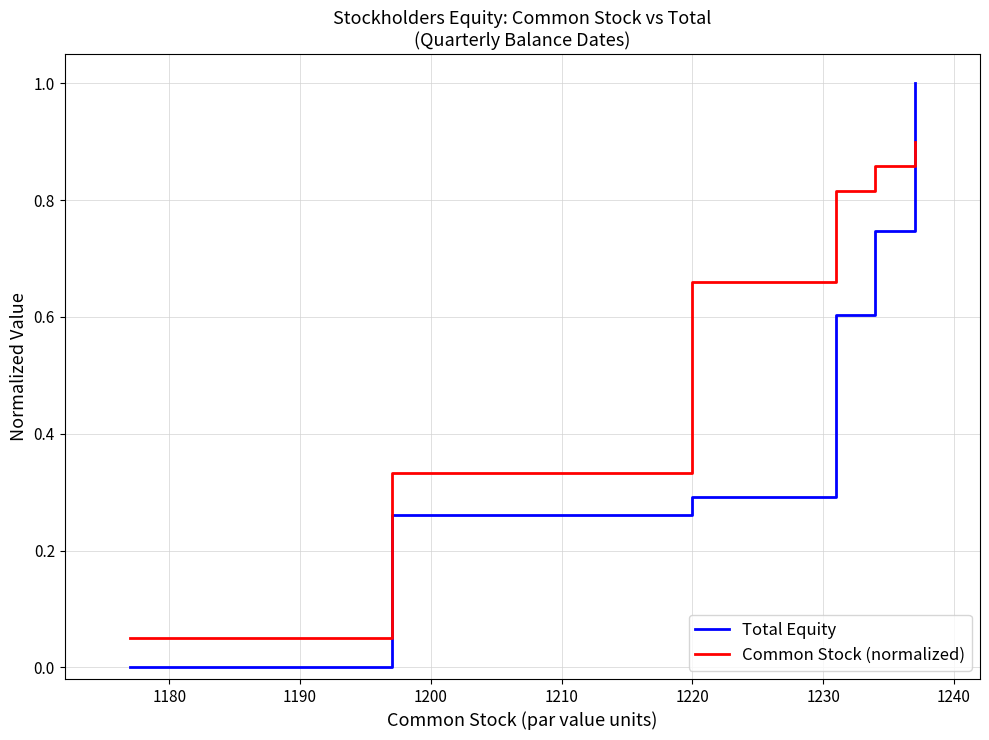

Which series has the widest spread of values?

Total Equity